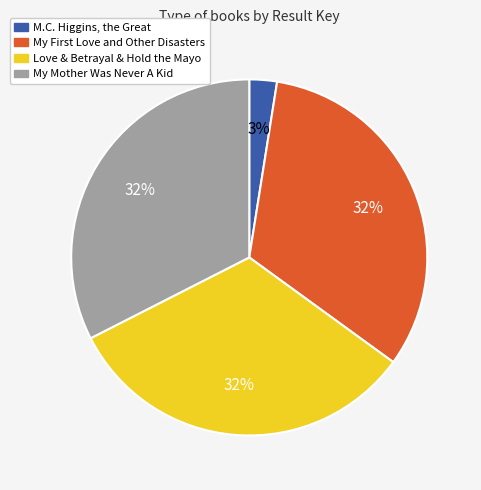

To the nearest percent, what portion does My Mother Was Never A Kid represent?

32%